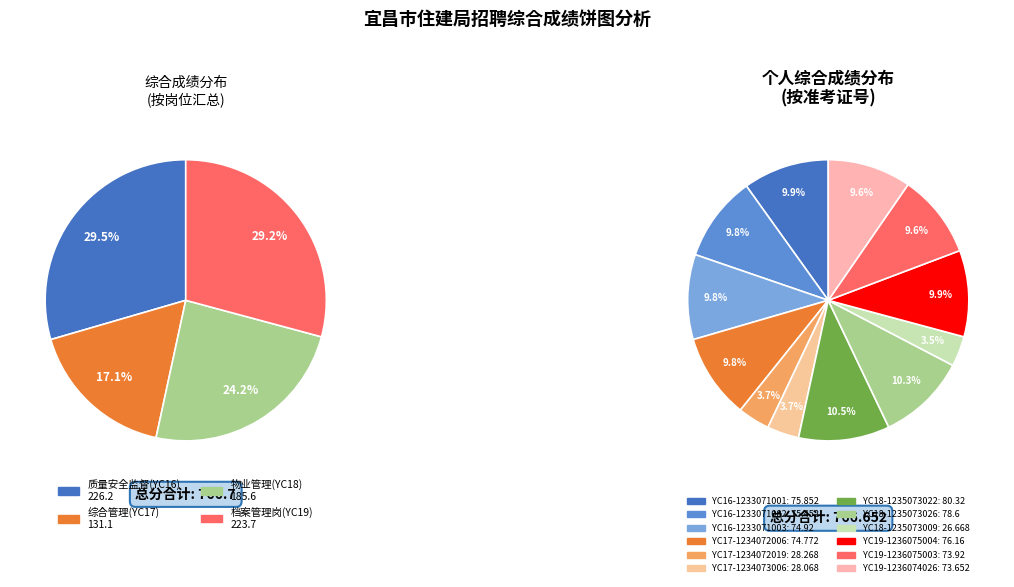

Is YC18-1235073022 the majority of the pie?

No